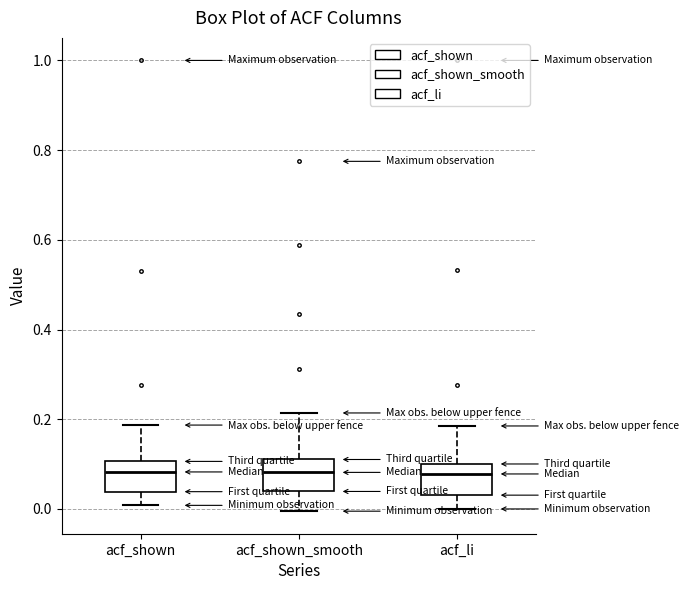

Reading left to right, read every box against the y-axis: the position of its median line, the range the box covers, and the ends of its whiskers. The values are not printed on the chart, so give them approximately, as read against the axis.

acf_shown: median 0.08, box 0.04 to 0.10, whiskers 0.00 to 0.18
acf_shown_smooth: median 0.08, box 0.04 to 0.12, whiskers 0.00 to 0.22
acf_li: median 0.08, box 0.04 to 0.10, whiskers 0.00 to 0.18